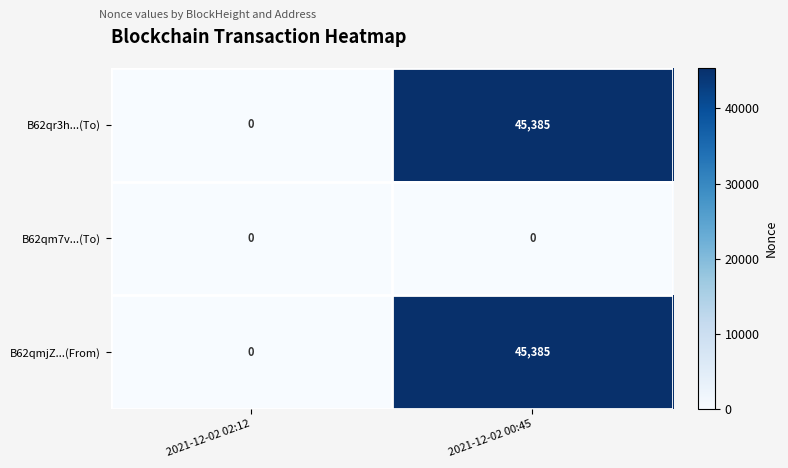

What is the difference between the maximum and minimum values in the B62qmjZ...(From) series?

45385